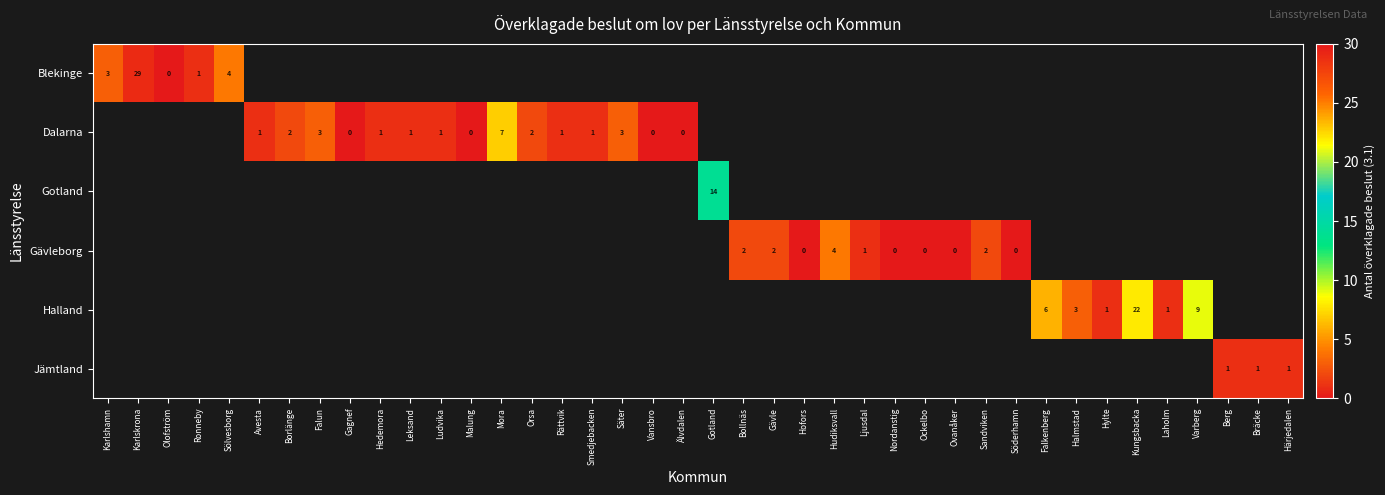

Between Leksand and Hedemora, which is larger?

Hedemora